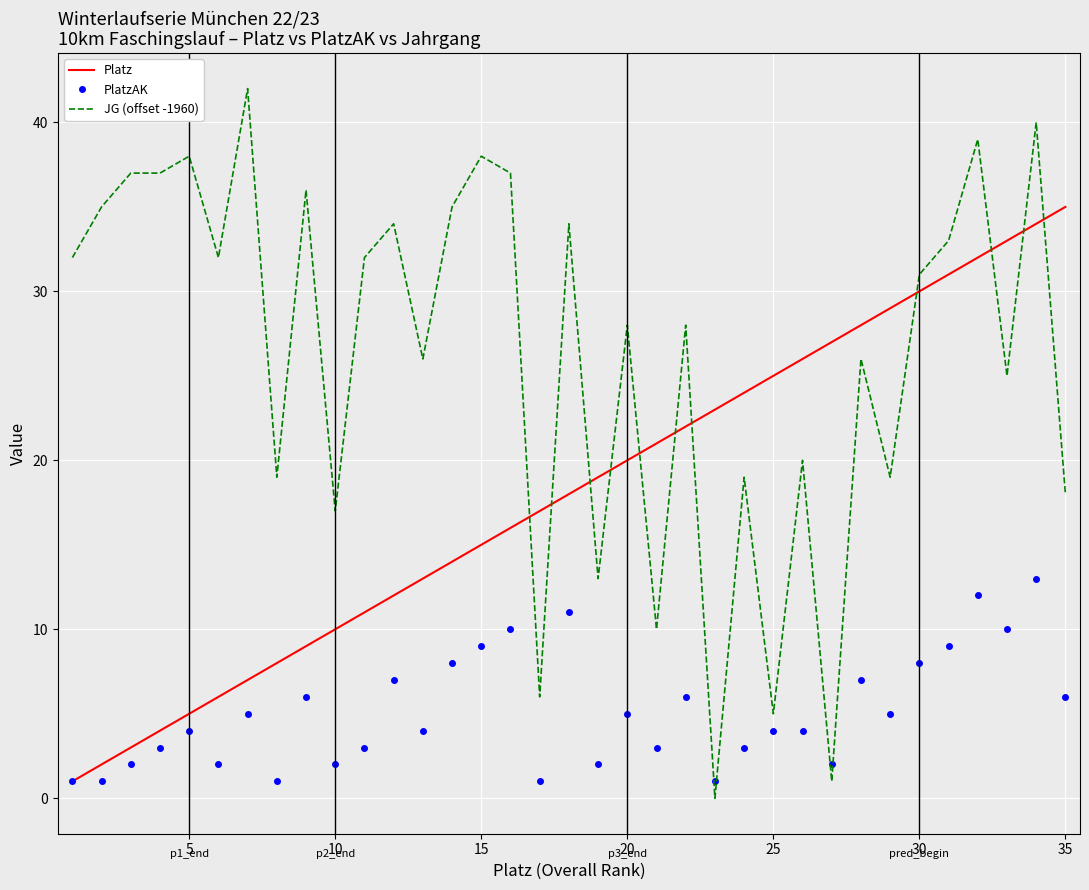

Reading left to right, list all the values displayed in this chart.

Platz: 1	2	3	4	5	6	7	8	9	10	11	12	13	14	15	16	17	18	19	20	21	22	23	24	25	26	27	28	29	30	31	32	33	34	35
PlatzAK: 1	1	2	3	4	2	5	1	6	2	3	7	4	8	9	10	1	11	2	5	3	6	1	3	4	4	2	7	5	8	9	12	10	13	6
JG (offset -1960): 32	35	37	37	38	32	42	19	36	17	32	34	26	35	38	37	6	34	13	28	10	28	0	19	5	20	1	26	19	31	33	39	25	40	18